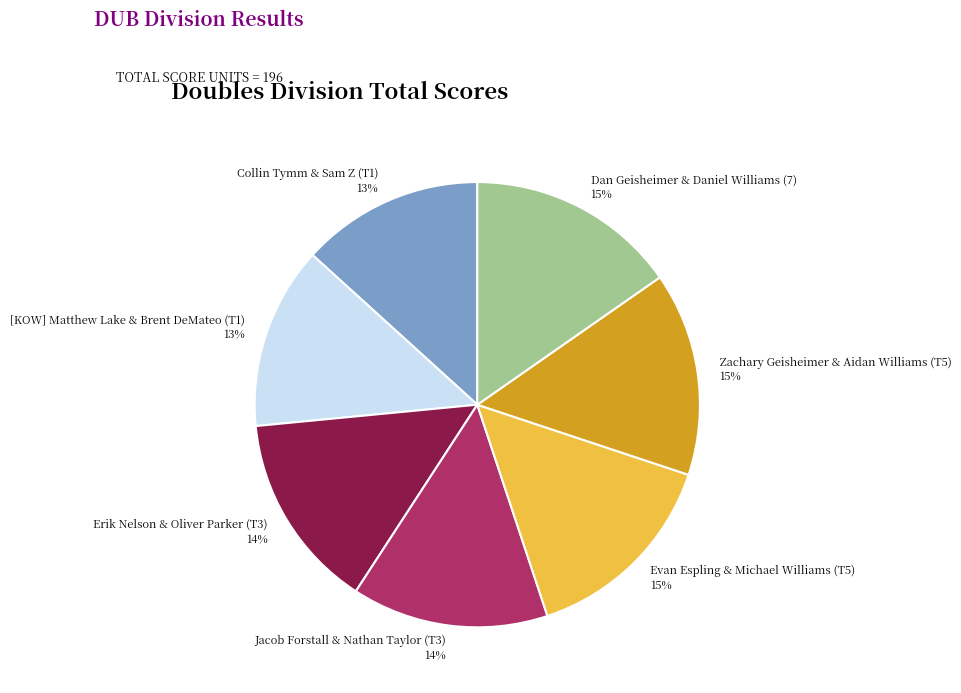

Count the number of slices in the pie.

7